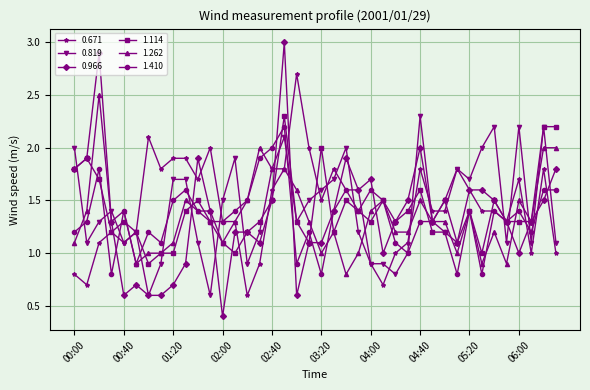

True or false: 0.966 has more than 0 points higher than both neighbors.

True